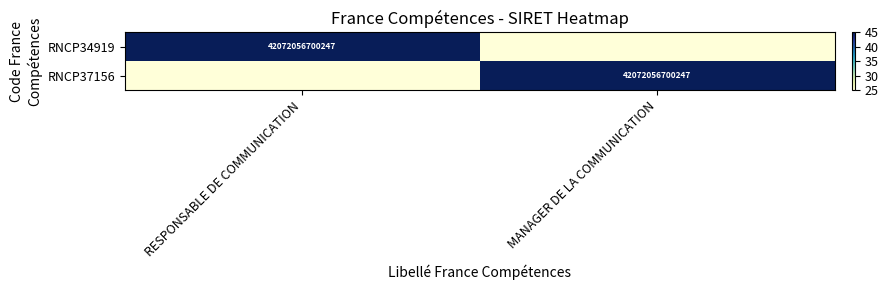

The value of RNCP37156 at MANAGER DE LA COMMUNICATION is 20998794447853. True or false?

False